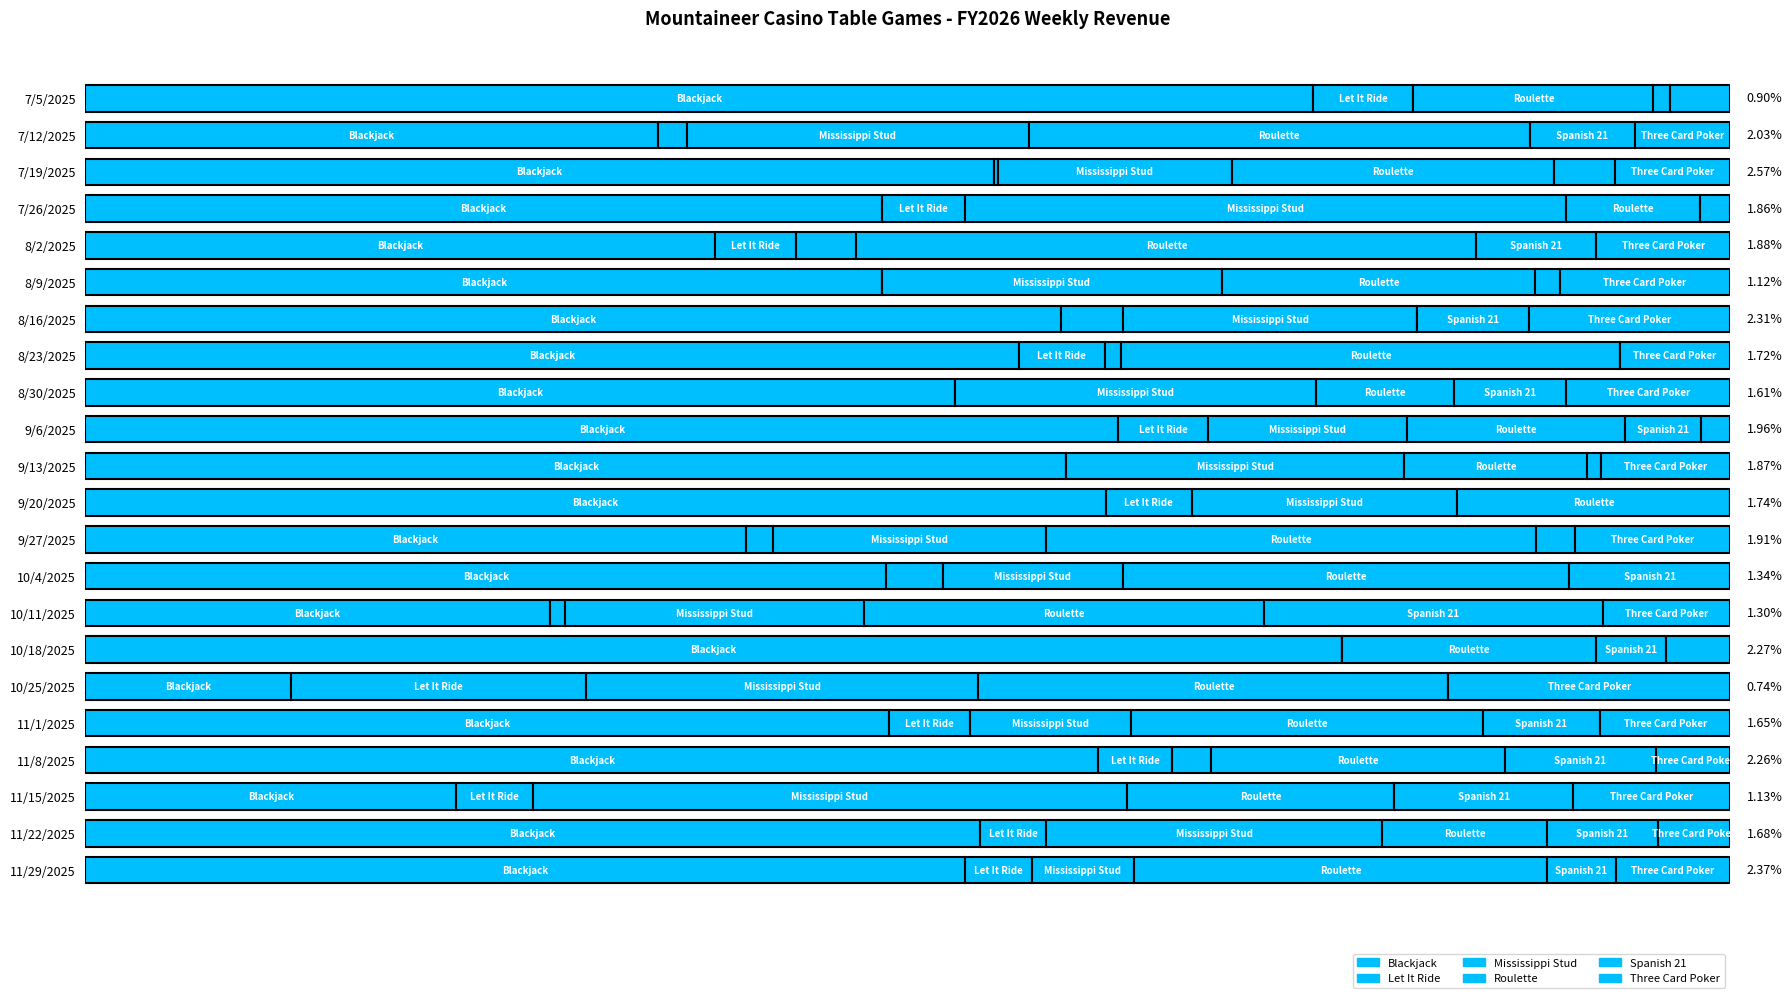

At how many categories does at least one series exceed 0?

22